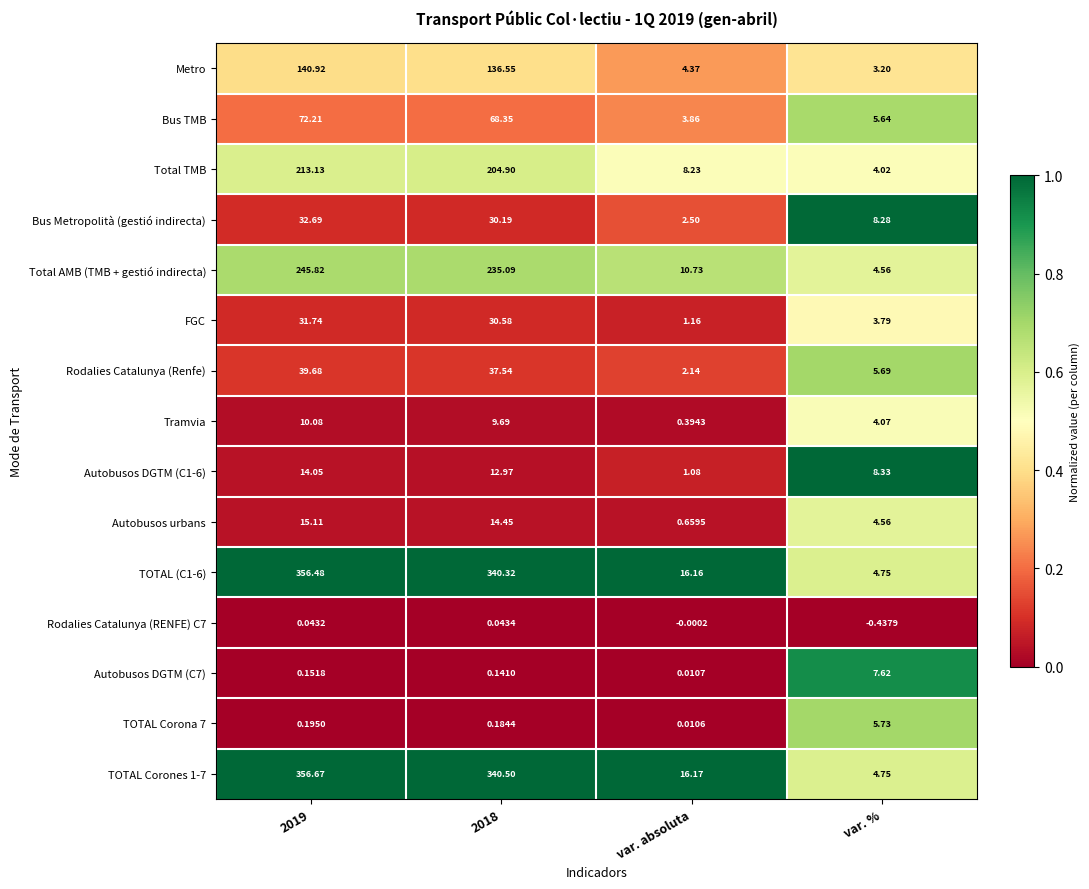

At which label is Autobusos urbans closest to 7?

var. %